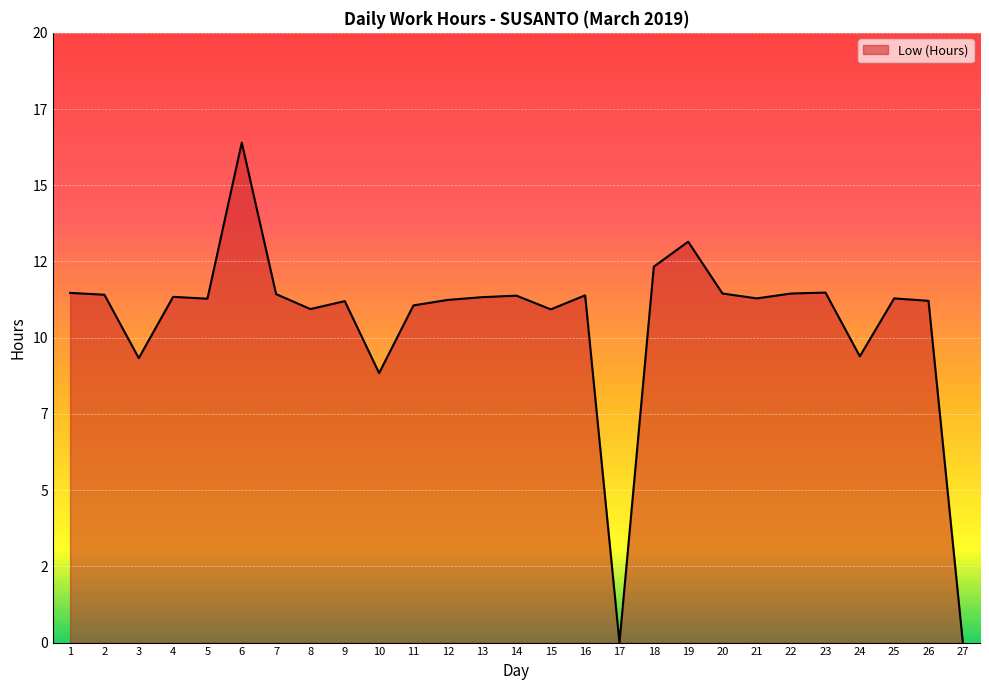

Between 11 and 10, which is larger?

11